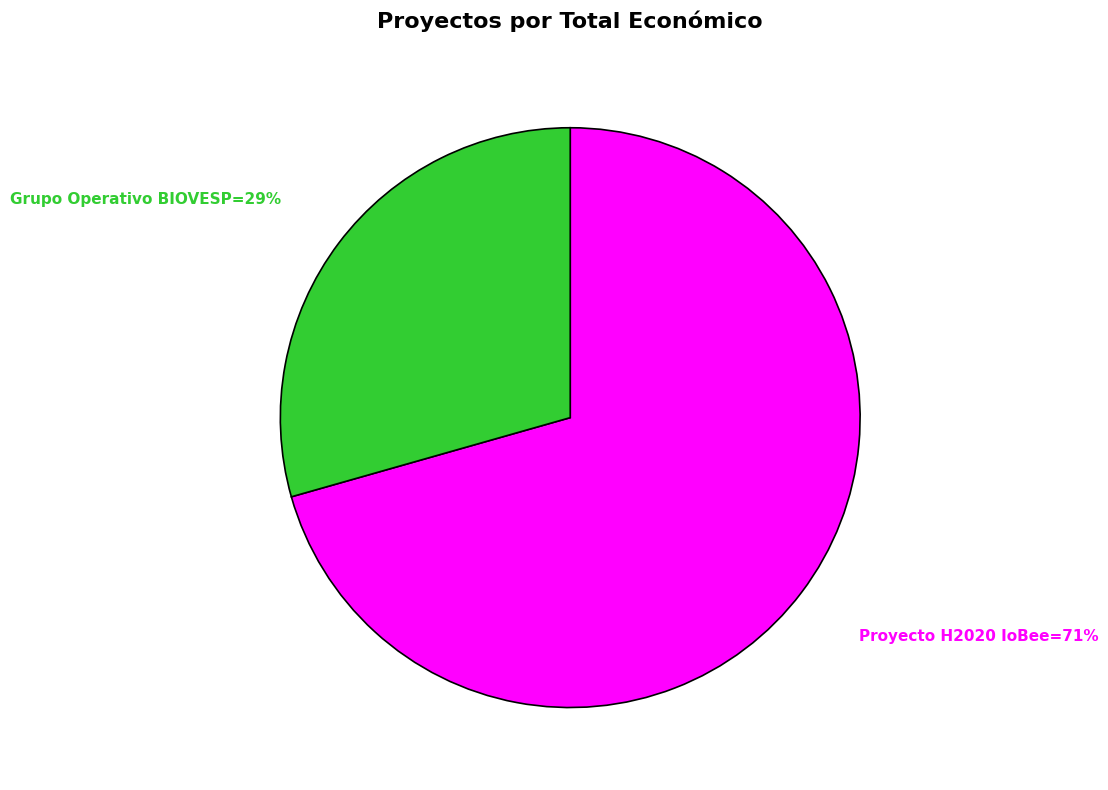

Does any single category account for the majority?

Yes